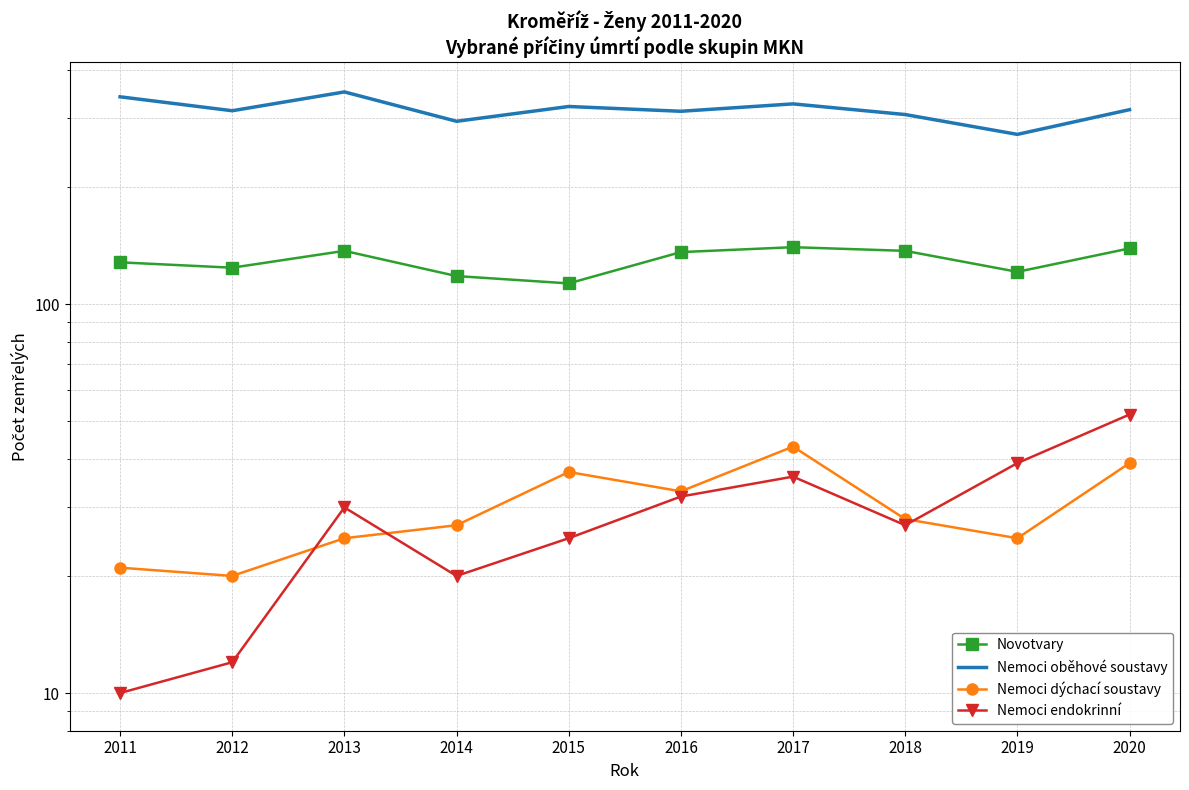

Reading left to right, list all the values displayed in this chart.

Novotvary: 128	124	137	118	113	136	140	137	121	139
Nemoci oběhové soustavy: 341	314	351	295	322	313	327	307	273	316
Nemoci dýchací soustavy: 21	20	25	27	37	33	43	28	25	39
Nemoci endokrinní: 10	12	30	20	25	32	36	27	39	52